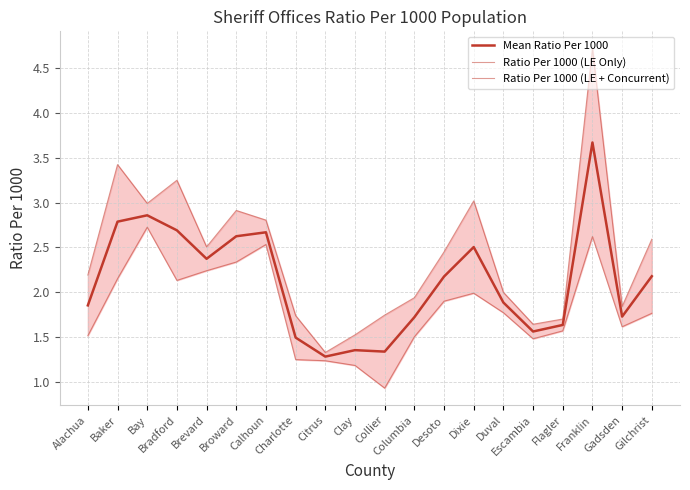

Which category has the lowest value in the Mean Ratio Per 1000 series?

Citrus